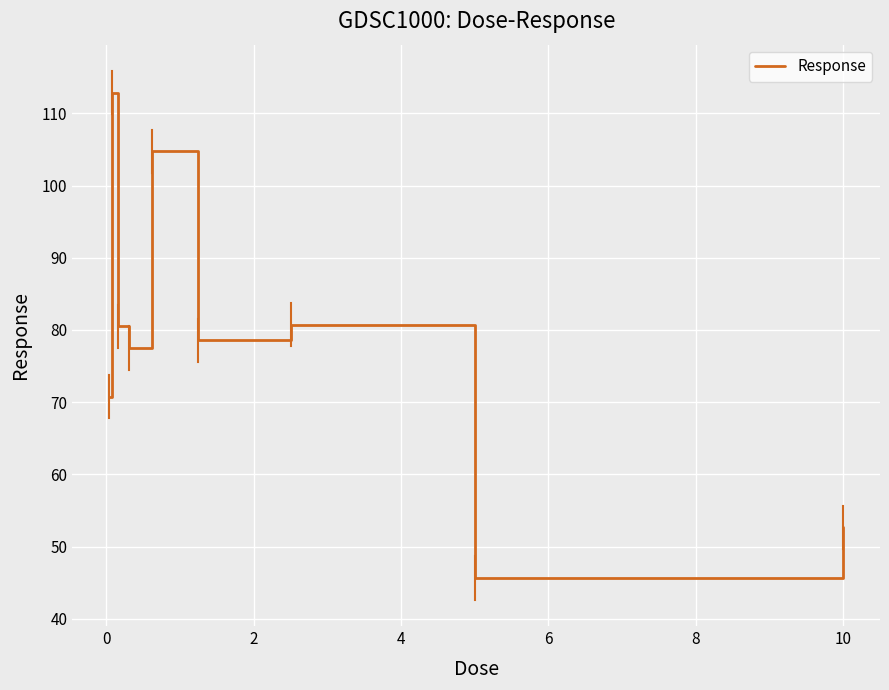

What is the difference between the maximum and minimum values?

67.2